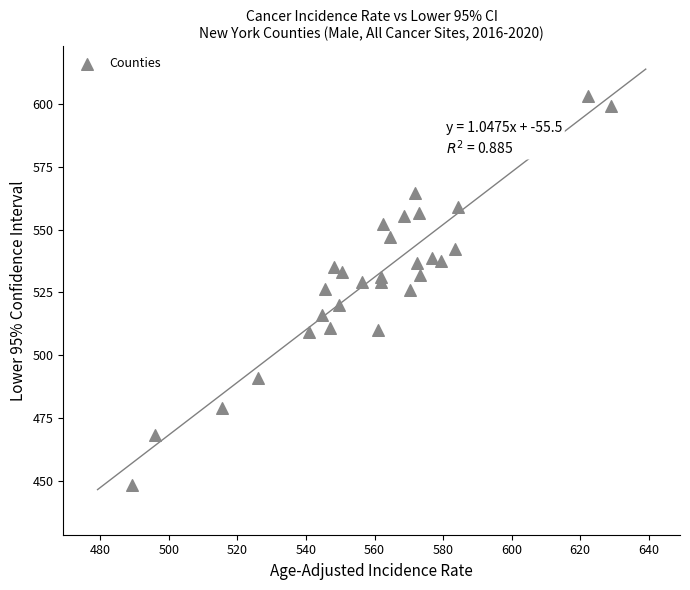

What is the range of Y values (max minus min)?

154.6